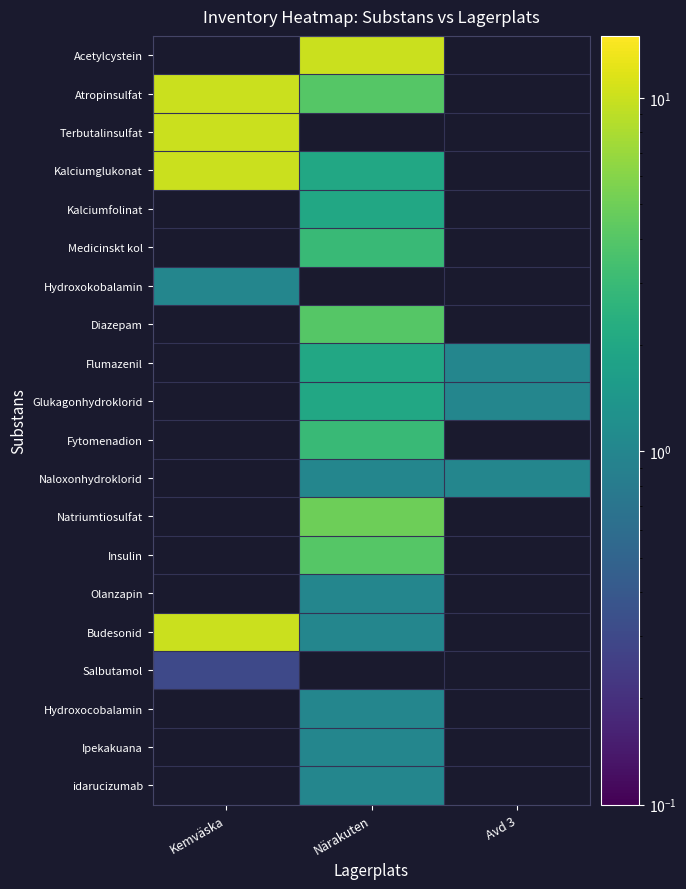

What is the greatest value displayed?

10.0